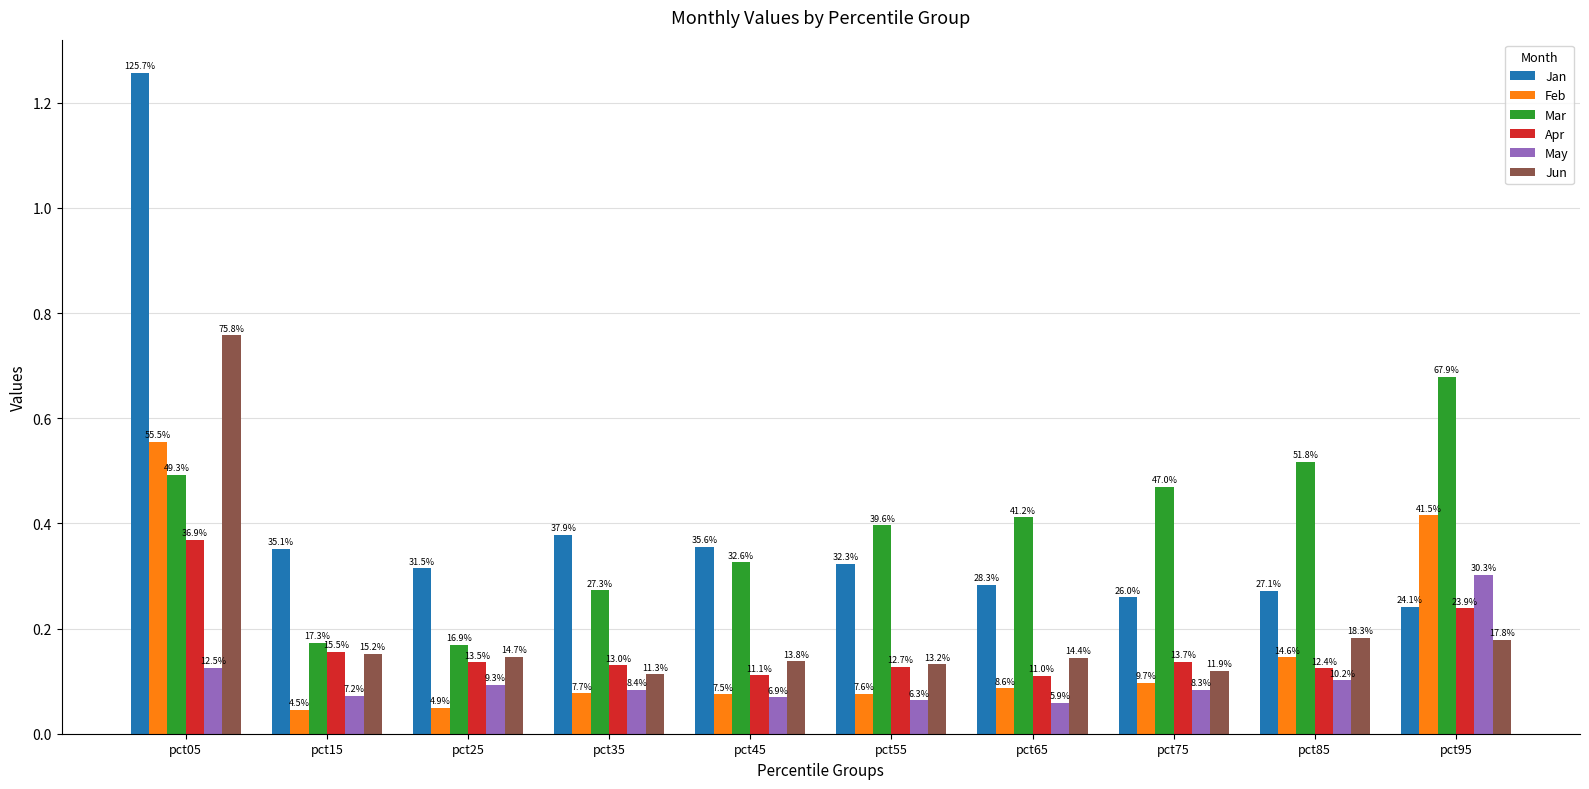

Reading right to left, list all the values displayed in this chart.

Jan: pct95=0.2	pct85=0.3	pct75=0.3	pct65=0.3	pct55=0.3	pct45=0.4	pct35=0.4	pct25=0.3	pct15=0.4	pct05=1.3
Feb: pct95=0.4	pct85=0.1	pct75=0.1	pct65=0.1	pct55=0.1	pct45=0.1	pct35=0.1	pct25=0.0	pct15=0.0	pct05=0.6
Mar: pct95=0.7	pct85=0.5	pct75=0.5	pct65=0.4	pct55=0.4	pct45=0.3	pct35=0.3	pct25=0.2	pct15=0.2	pct05=0.5
Apr: pct95=0.2	pct85=0.1	pct75=0.1	pct65=0.1	pct55=0.1	pct45=0.1	pct35=0.1	pct25=0.1	pct15=0.2	pct05=0.4
May: pct95=0.3	pct85=0.1	pct75=0.1	pct65=0.1	pct55=0.1	pct45=0.1	pct35=0.1	pct25=0.1	pct15=0.1	pct05=0.1
Jun: pct95=0.2	pct85=0.2	pct75=0.1	pct65=0.1	pct55=0.1	pct45=0.1	pct35=0.1	pct25=0.1	pct15=0.2	pct05=0.8